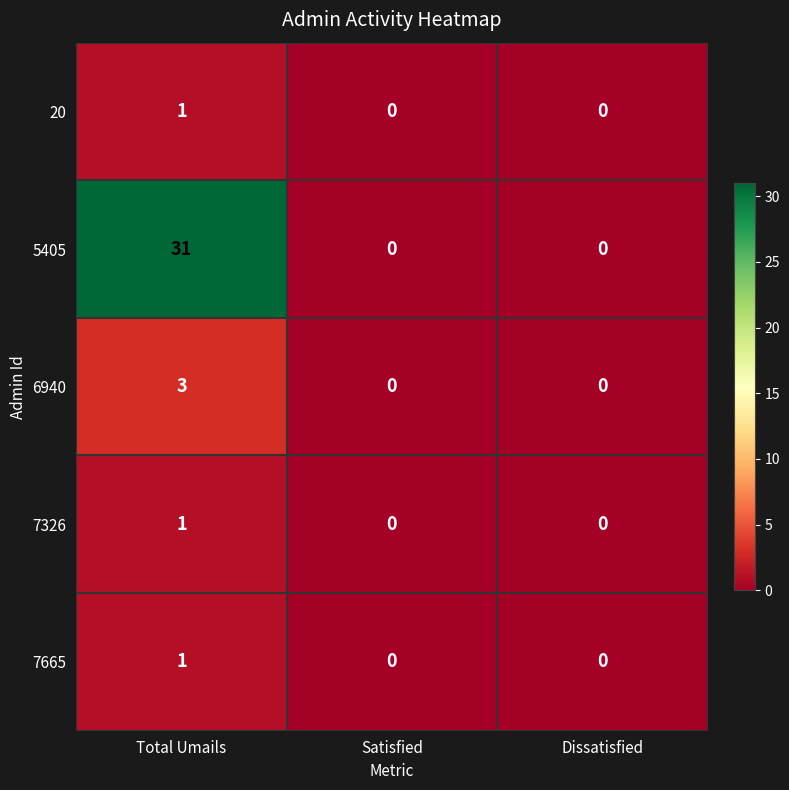

What is the highest value of the 6940 series?

3